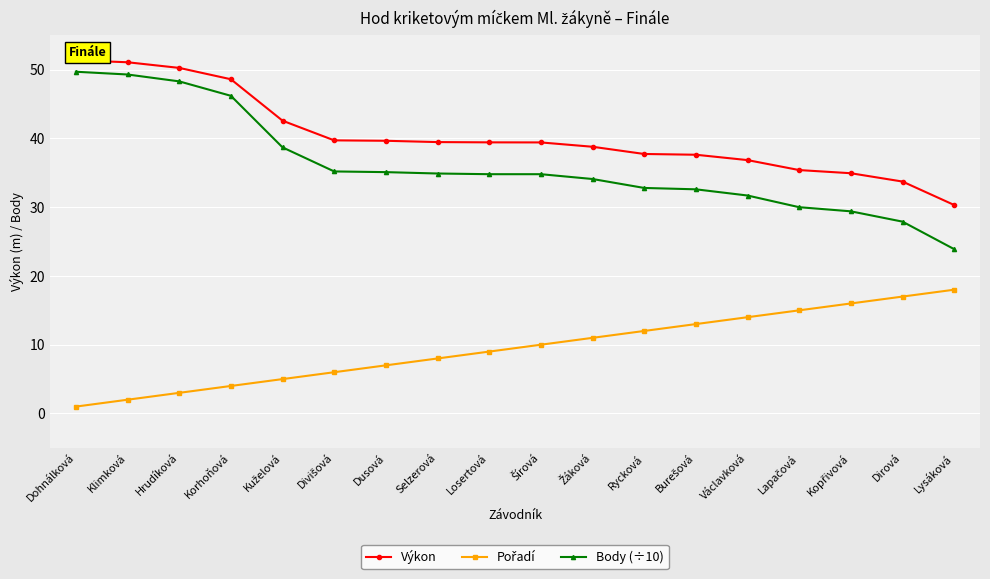

What is the difference between the second highest and minimum values in the Výkon series?

20.8